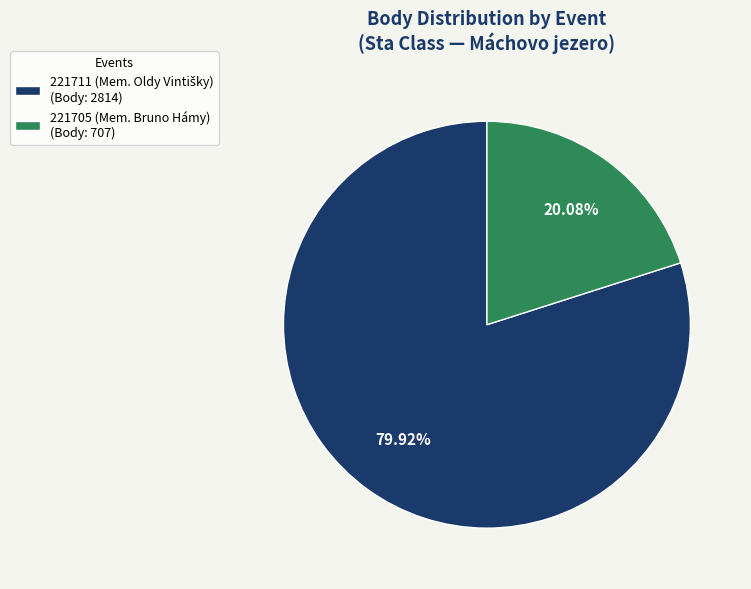

Which slice is the smallest?

221705 (Mem. Bruno Hámy)